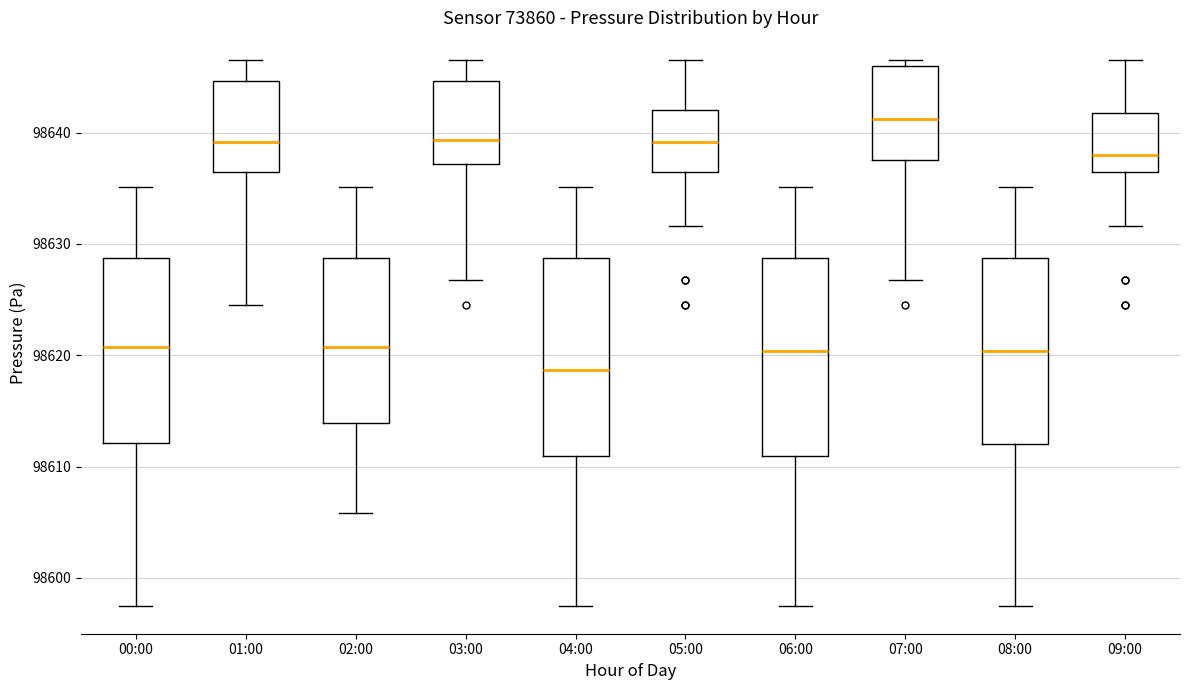

Reading left to right, transcribe this box plot: for each box, give where its median line is, the range the box spans, and where its two whiskers end, as read against the y-axis. The values are not printed on the chart, so give them approximately, as read against the axis.

00:00: median 98621, box 98612 to 98629, whiskers 98597 to 98635
01:00: median 98639, box 98636 to 98645, whiskers 98625 to 98647
02:00: median 98621, box 98614 to 98629, whiskers 98606 to 98635
03:00: median 98639, box 98637 to 98645, whiskers 98627 to 98647
04:00: median 98619, box 98611 to 98629, whiskers 98597 to 98635
05:00: median 98639, box 98636 to 98642, whiskers 98632 to 98647
06:00: median 98620, box 98611 to 98629, whiskers 98597 to 98635
07:00: median 98641, box 98638 to 98646, whiskers 98627 to 98647
08:00: median 98620, box 98612 to 98629, whiskers 98597 to 98635
09:00: median 98638, box 98636 to 98642, whiskers 98632 to 98647